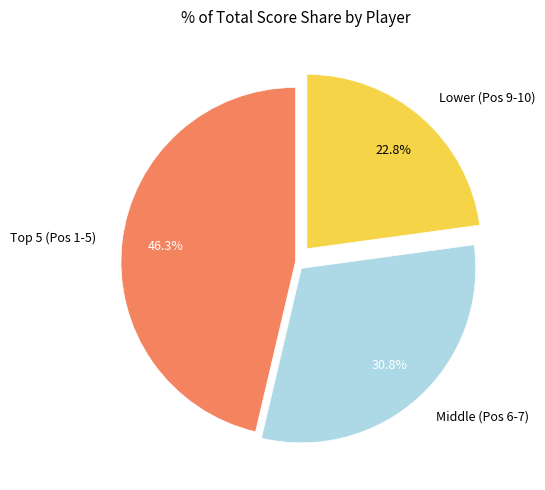

Combined, what portion of the pie is Middle (Pos 6-7) and Lower (Pos 9-10)?

53.7%